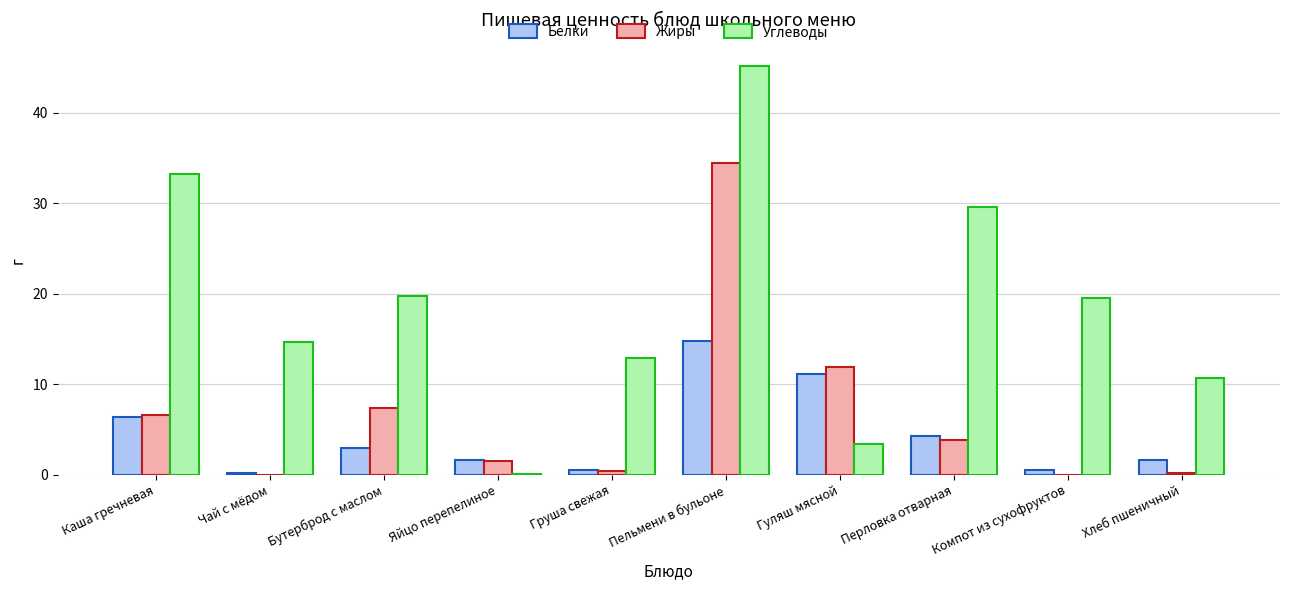

How many values in the Углеводы series exceed 19?

5